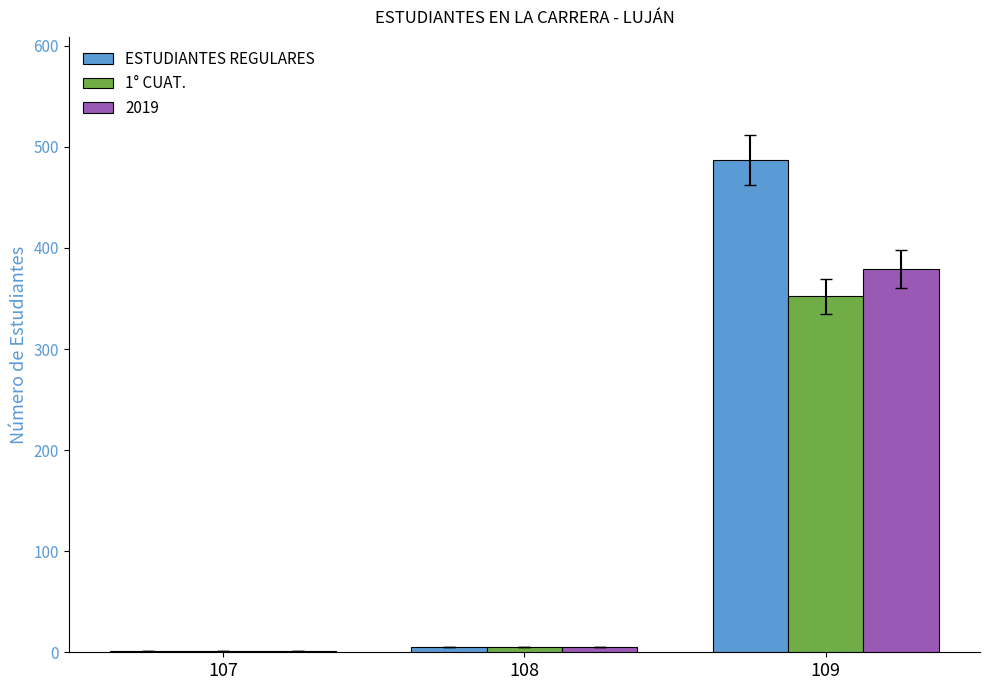

What is the maximum value shown in the chart?

487